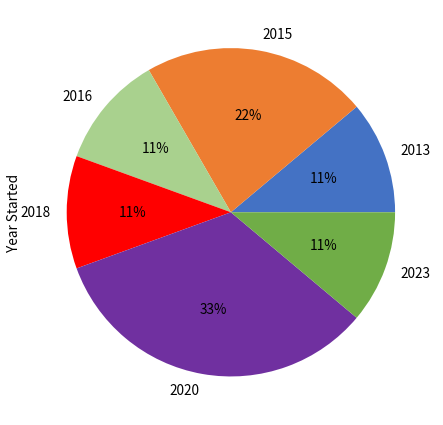

Is there any slice that represents more than half of the pie?

No